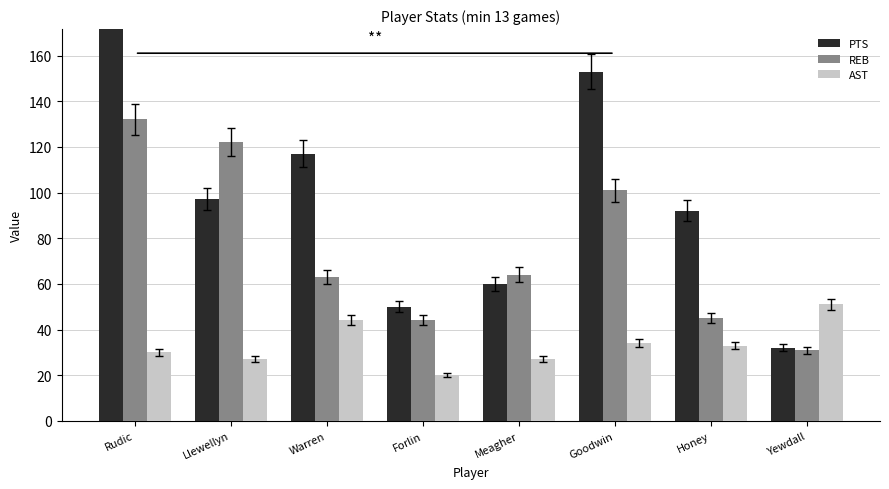

What is the difference between the maximum and minimum values in the PTS series?

248